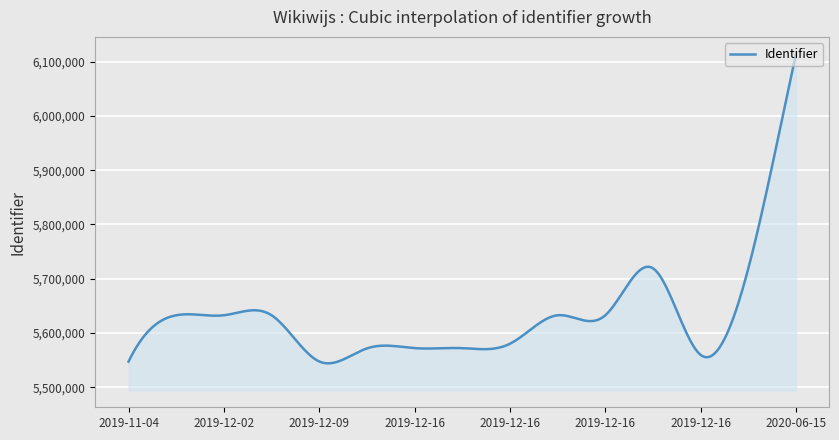

What is the smallest value displayed?

5544140.0